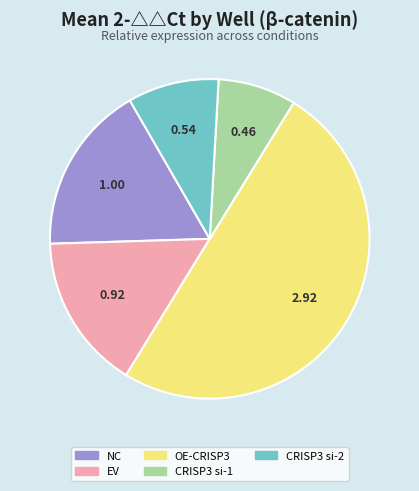

True or false: OE-CRISP3 accounts for 50% of the total.

True